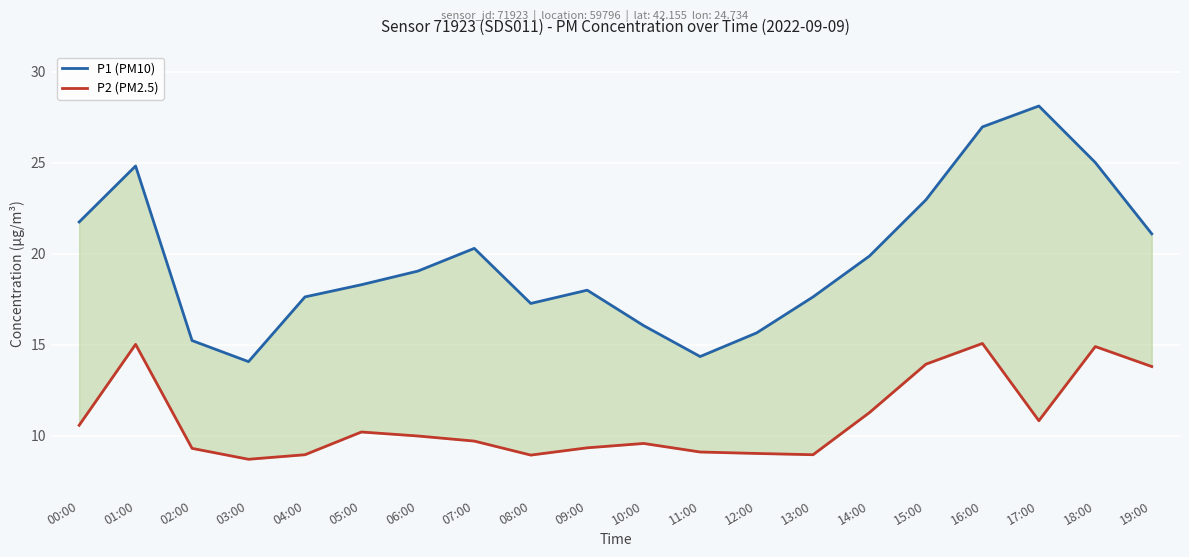

At which category is the sum across all series the highest?

16:00